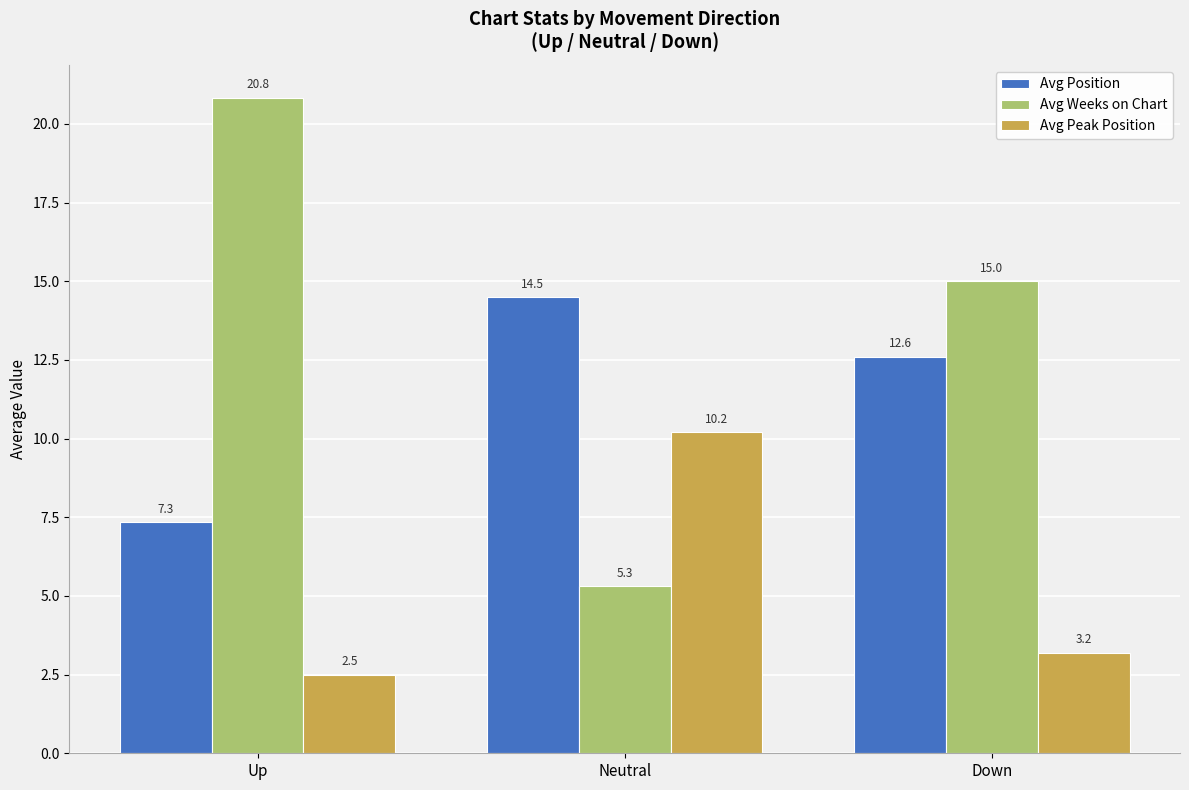

What is the label of the 2nd bar from the left?

Neutral